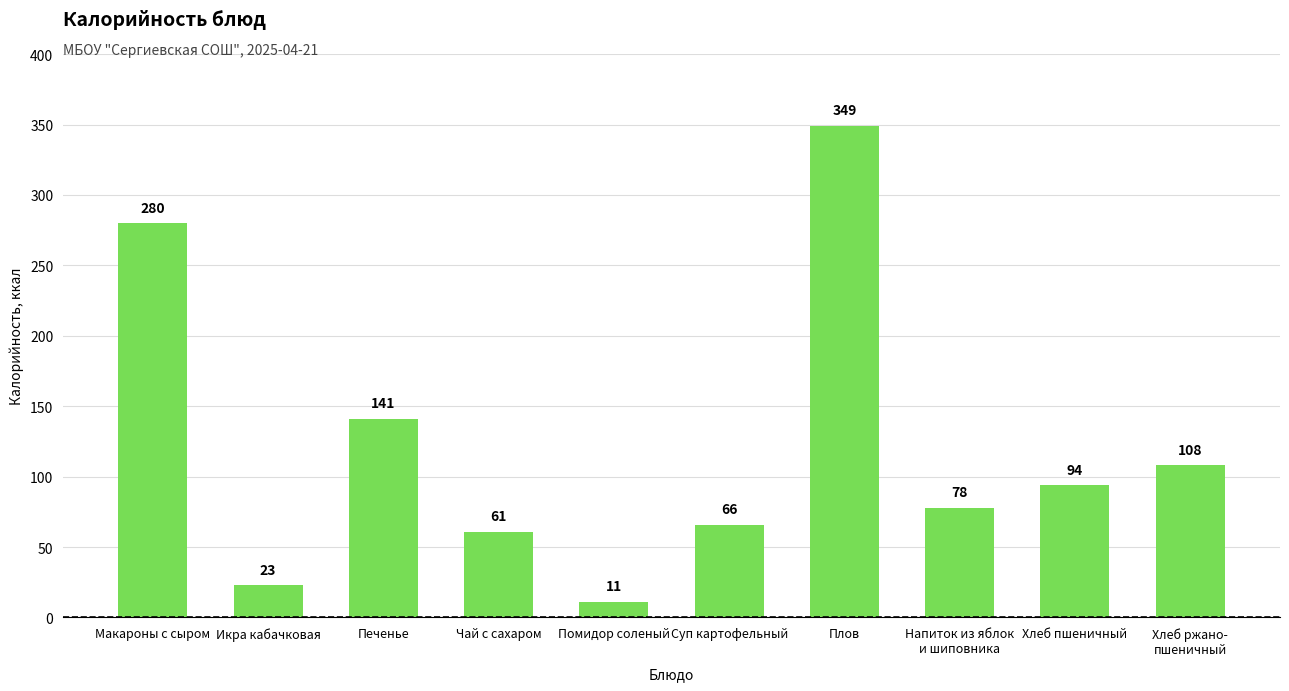

What is the minimum value shown in the chart?

11